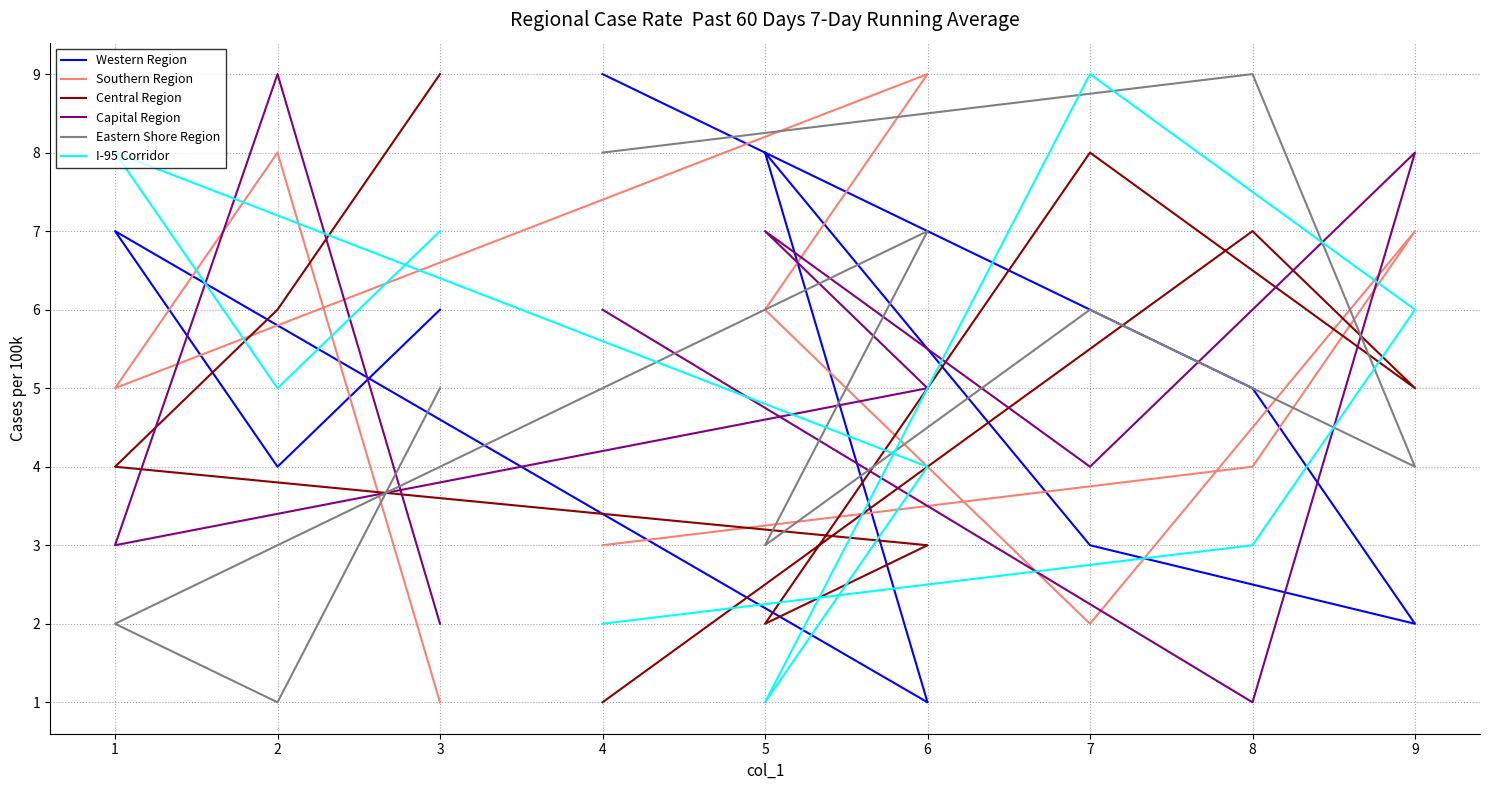

Reading left to right, list all the values displayed in this chart.

Western Region: 9	5	2	3	8	1	7	4	6
Southern Region: 3	4	7	2	6	9	5	8	1
Central Region: 1	7	5	8	2	3	4	6	9
Capital Region: 6	1	8	4	7	5	3	9	2
Eastern Shore Region: 8	9	4	6	3	7	2	1	5
I-95 Corridor: 2	3	6	9	1	4	8	5	7